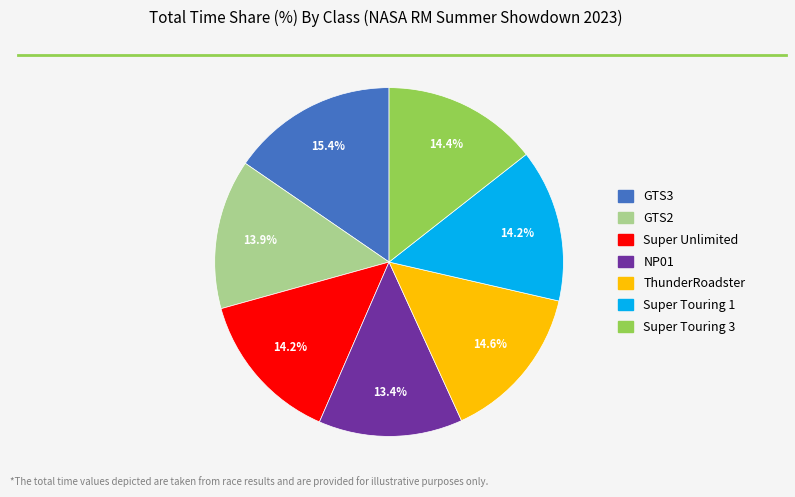

What is the largest slice in the pie chart?

GTS3